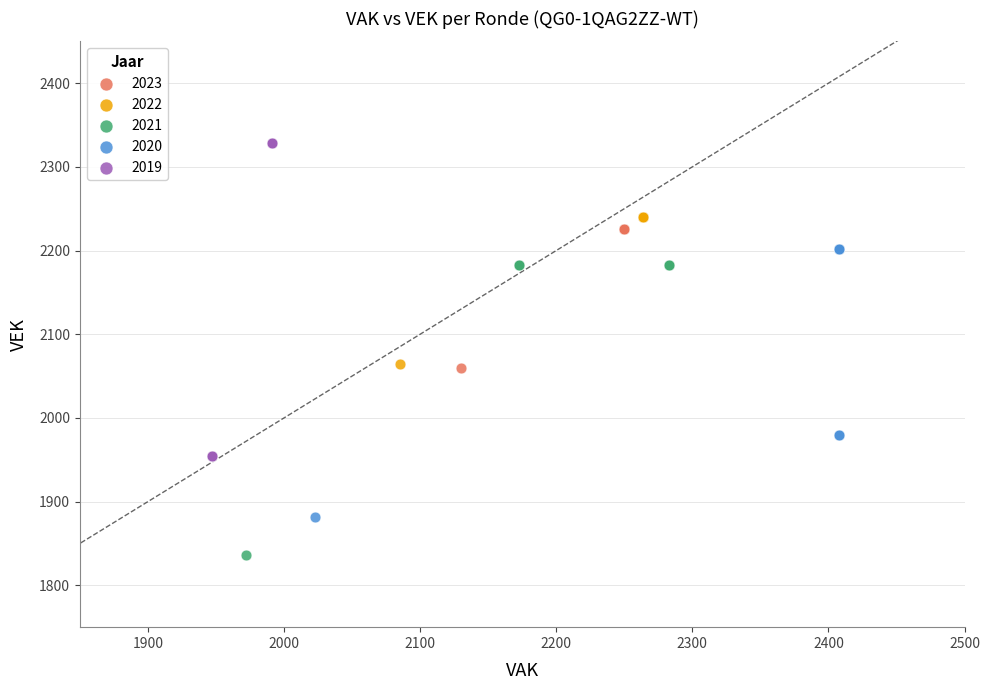

Which series reaches the maximum Y coordinate?

2019